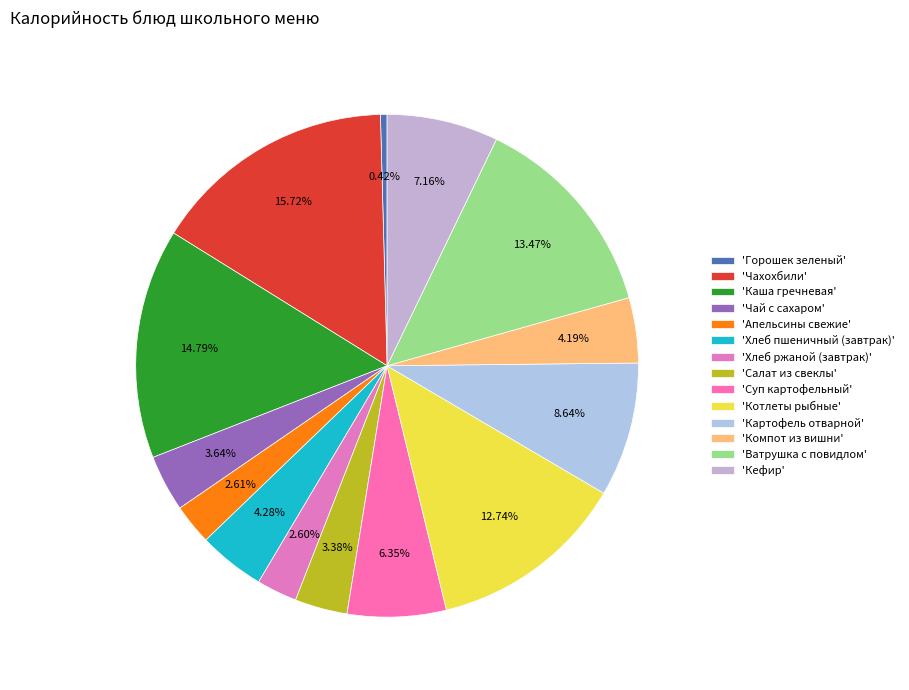

Rank the categories by value from lowest to highest.

Горошек зеленый, Хлеб ржаной (завтрак), Апельсины свежие, Салат из свеклы, Чай с сахаром, Компот из вишни, Хлеб пшеничный (завтрак), Суп картофельный, Кефир, Картофель отварной, Котлеты рыбные, Ватрушка с повидлом, Каша гречневая, Чахохбили